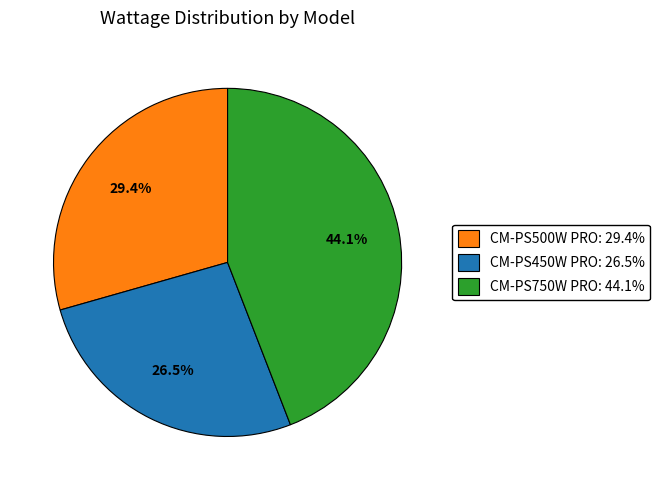

Approximately how many times larger is the value at CM-PS750W PRO compared to CM-PS500W PRO?

1.5